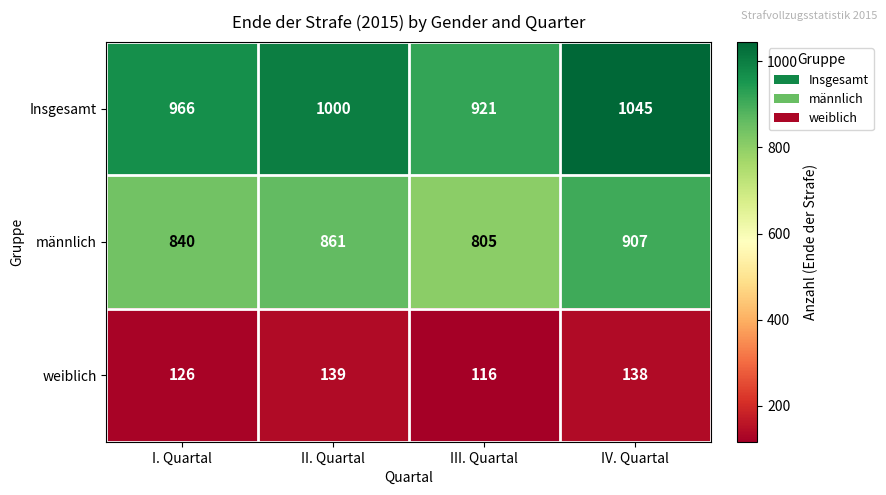

The männlich series shows 805 at III. Quartal. True or false?

True